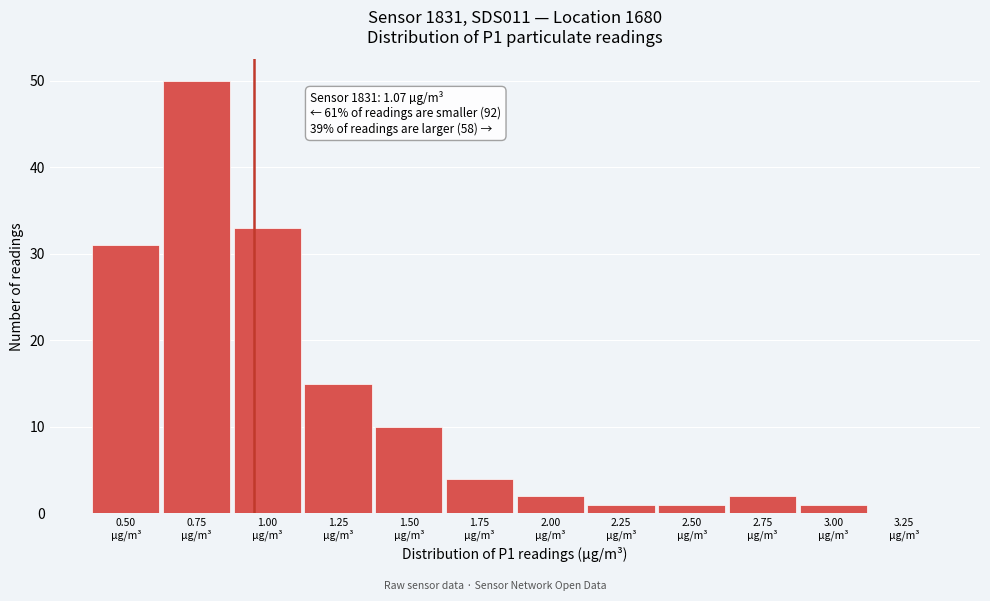

What is the maximum value shown in the chart?

50